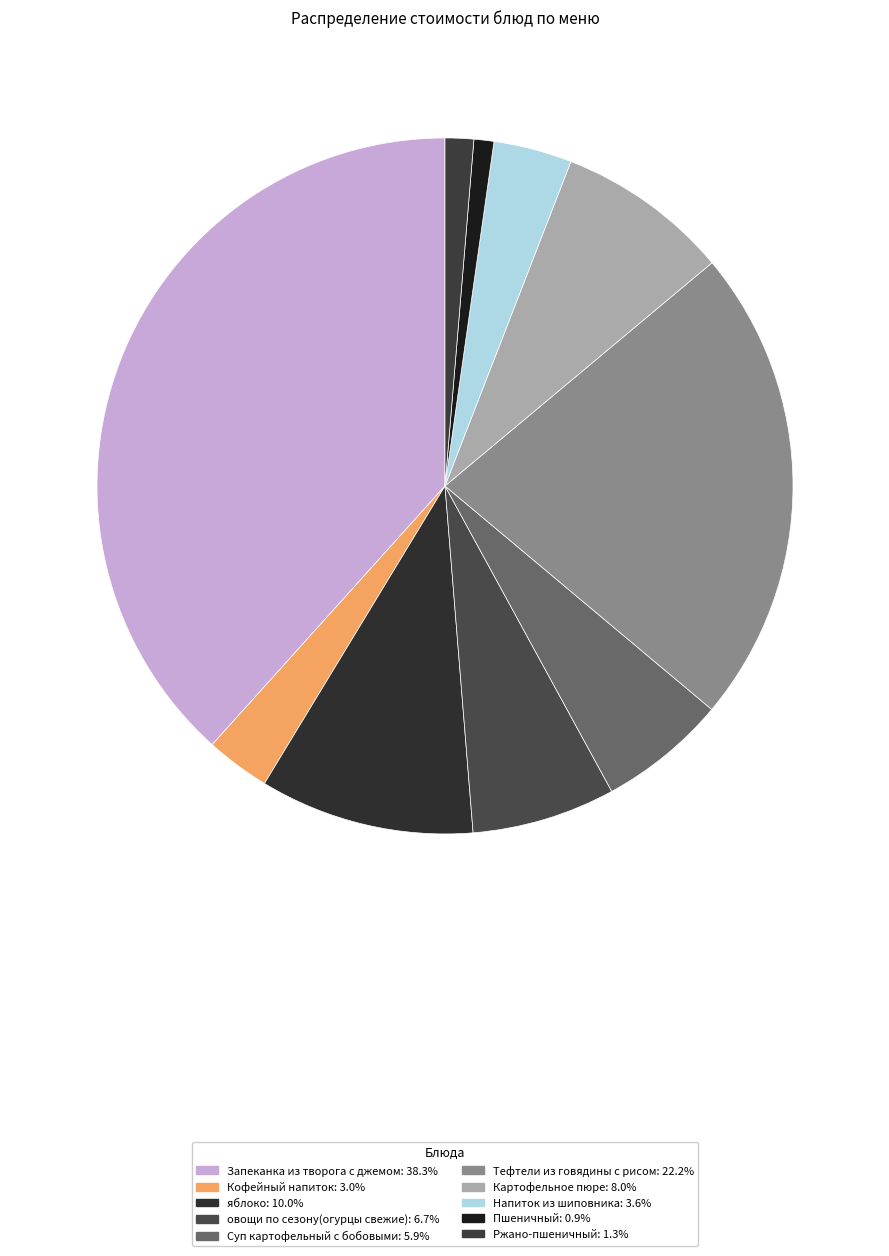

To the nearest percent, what percentage of the pie is овощи по сезону(огурцы свежие)?

7%